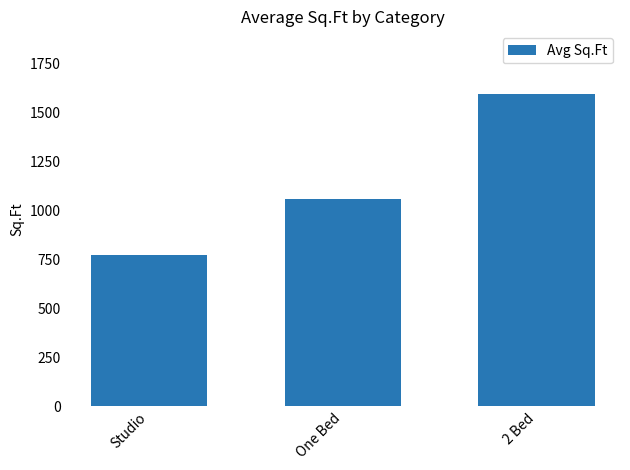

Between One Bed and 2 Bed, which is larger?

2 Bed